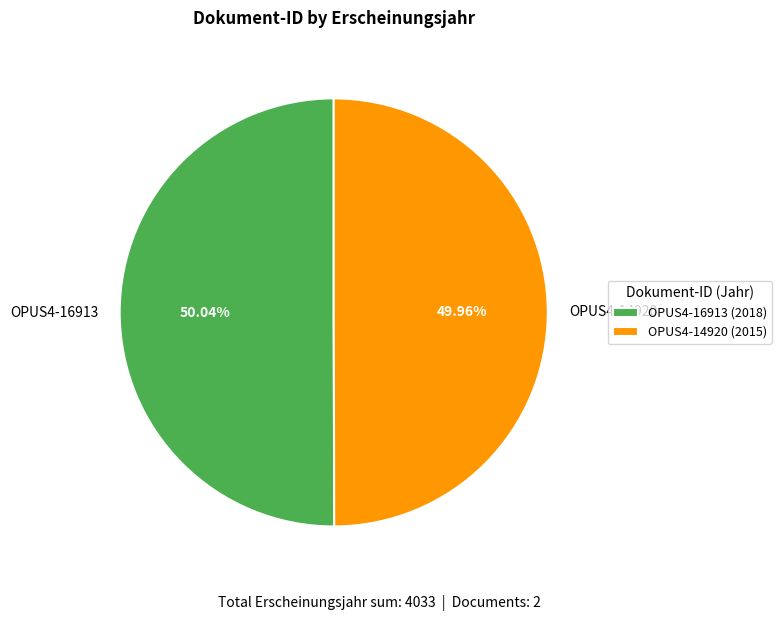

To the nearest percent, what is the average slice percentage?

50%